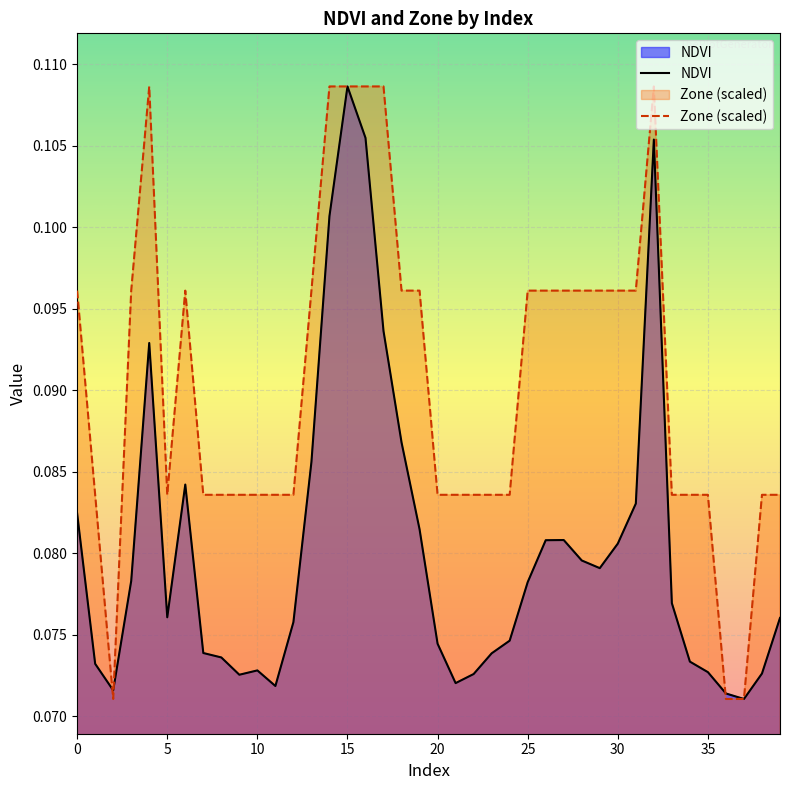

The Zone series shows 0.2 at 3. True or false?

False